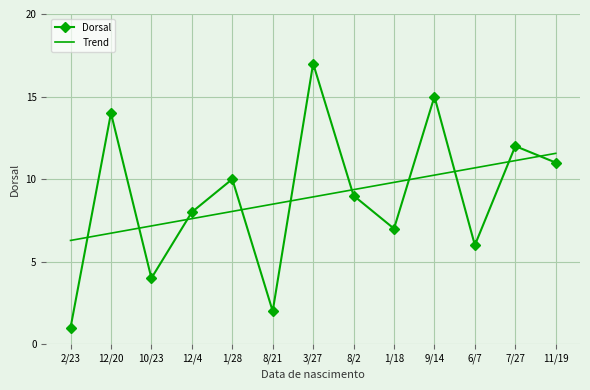

What is the maximum value shown in the chart?

17